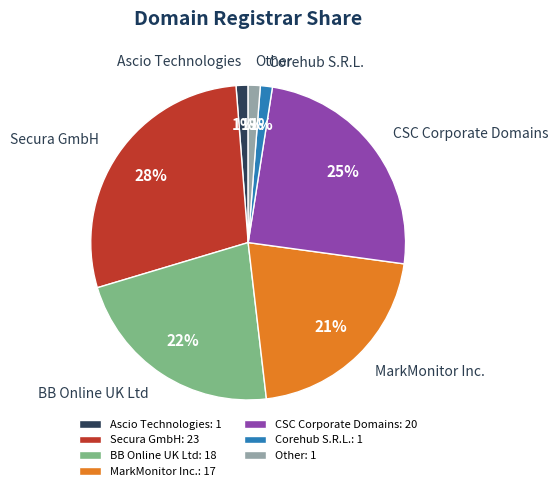

To the nearest percent, what percentage of the pie is Other?

1%